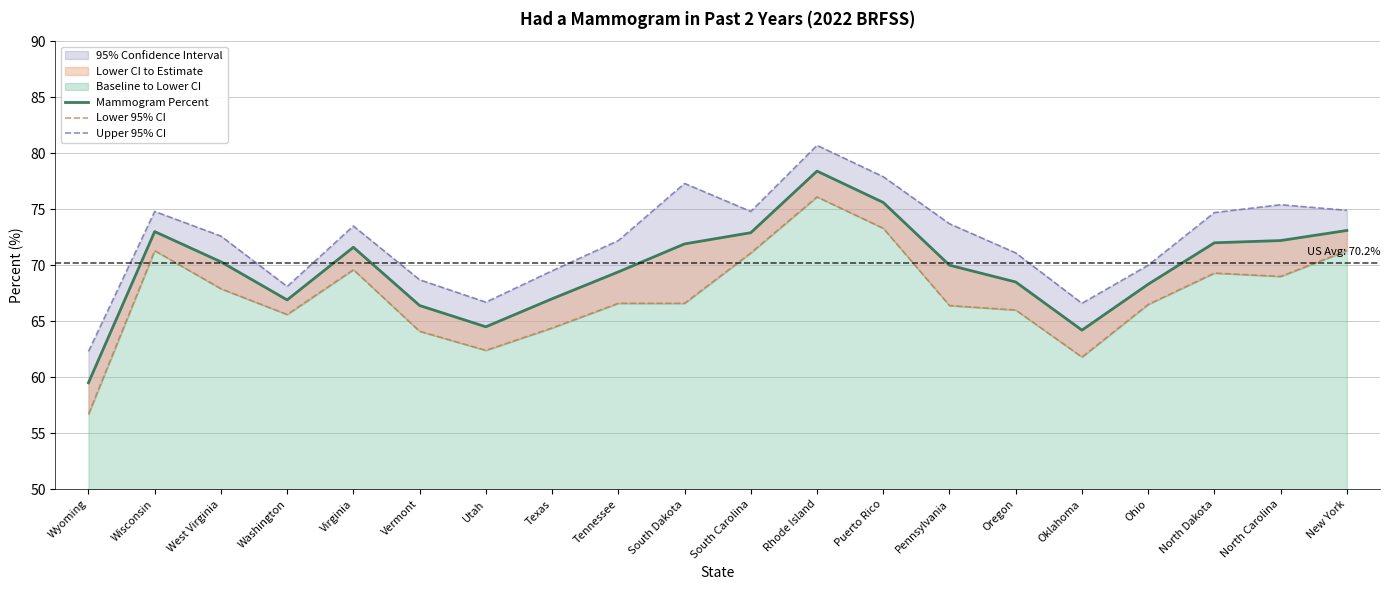

Reading right to left, extract all data points from this chart.

Mammogram Percent: New York=73.1	North Carolina=72.2	North Dakota=72.0	Ohio=68.3	Oklahoma=64.2	Oregon=68.5	Pennsylvania=70.0	Puerto Rico=75.6	Rhode Island=78.4	South Carolina=72.9	South Dakota=71.9	Tennessee=69.4	Texas=67.0	Utah=64.5	Vermont=66.4	Virginia=71.6	Washington=66.9	West Virginia=70.3	Wisconsin=73.0	Wyoming=59.5
Lower 95% CI: New York=71.3	North Carolina=69.0	North Dakota=69.3	Ohio=66.5	Oklahoma=61.8	Oregon=66.0	Pennsylvania=66.4	Puerto Rico=73.3	Rhode Island=76.1	South Carolina=71.1	South Dakota=66.6	Tennessee=66.6	Texas=64.4	Utah=62.4	Vermont=64.1	Virginia=69.6	Washington=65.6	West Virginia=67.9	Wisconsin=71.3	Wyoming=56.7
Upper 95% CI: New York=74.9	North Carolina=75.4	North Dakota=74.7	Ohio=70.0	Oklahoma=66.6	Oregon=71.1	Pennsylvania=73.7	Puerto Rico=77.9	Rhode Island=80.7	South Carolina=74.8	South Dakota=77.3	Tennessee=72.2	Texas=69.5	Utah=66.7	Vermont=68.7	Virginia=73.5	Washington=68.1	West Virginia=72.6	Wisconsin=74.8	Wyoming=62.3